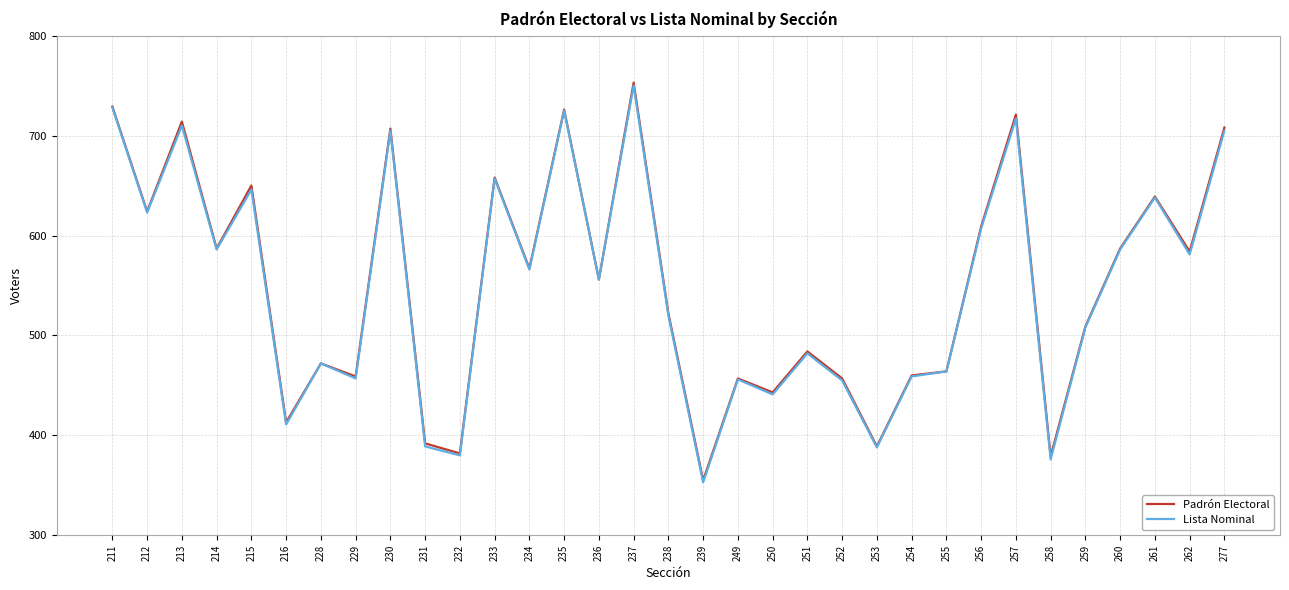

What is the difference between the second highest and minimum values in the Padrón Electoral series?

374